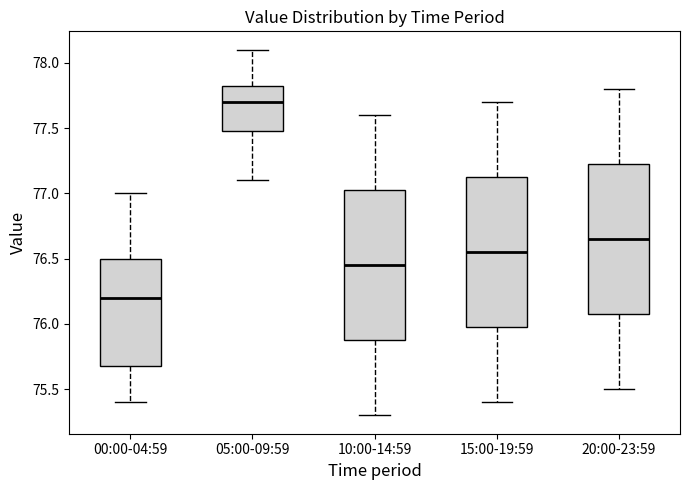

Where does the lower whisker of the box for 15:00-19:59 end on the y-axis? The values are not printed on the chart, so give them approximately, as read against the axis.

75.40